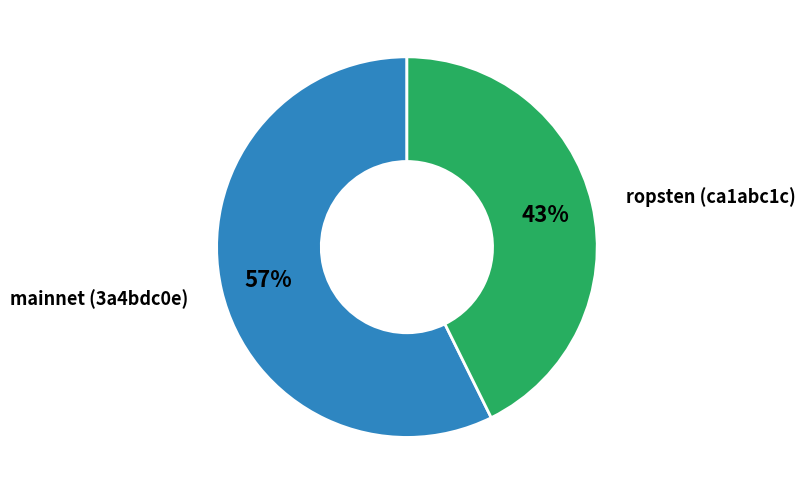

To the nearest percent, what is the average slice percentage?

50%